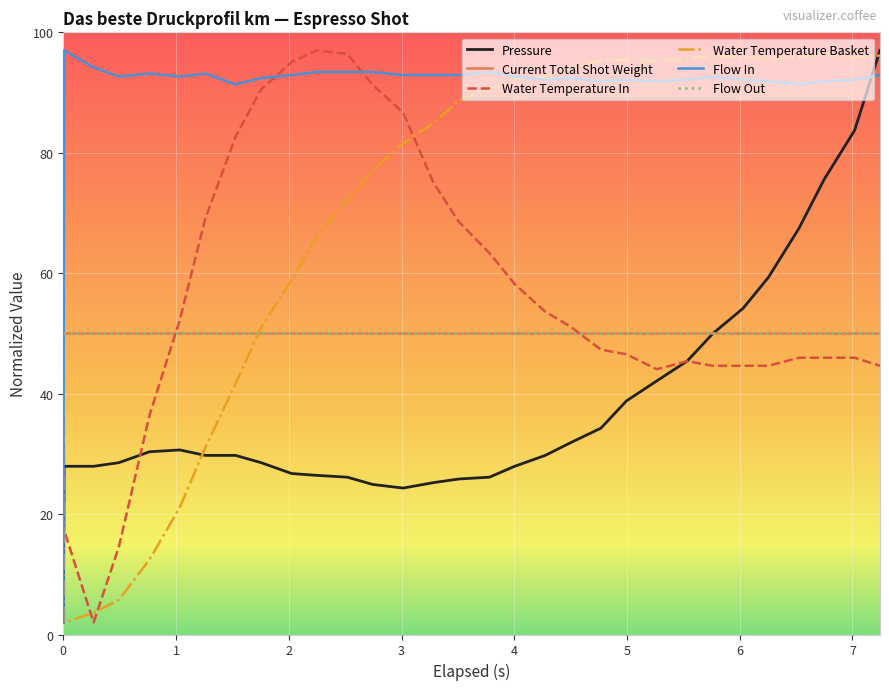

Is this an area chart (filled region under the line)?

No